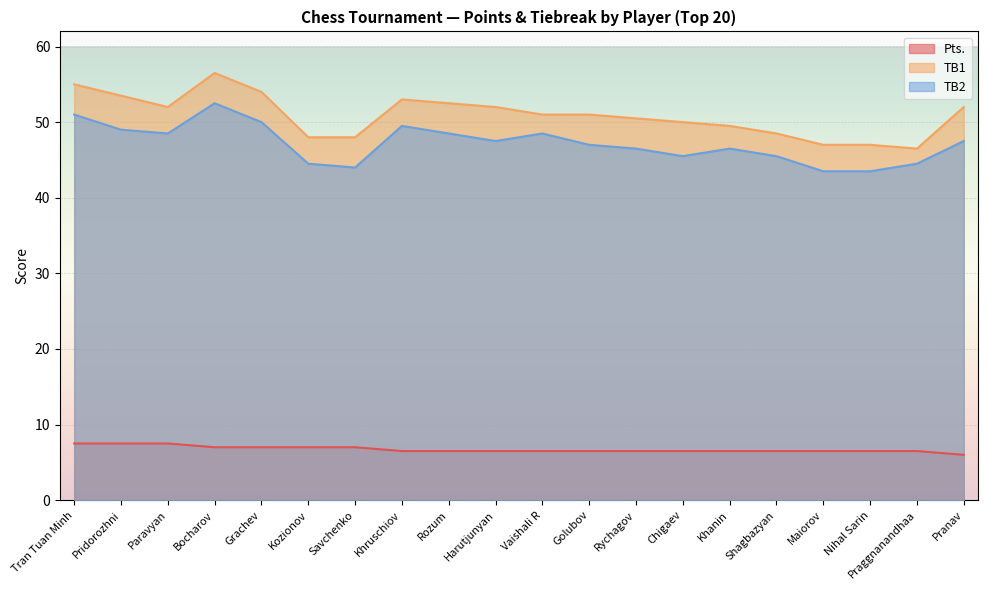

What is the label of the 1st point from the left?

Tran Tuan Minh